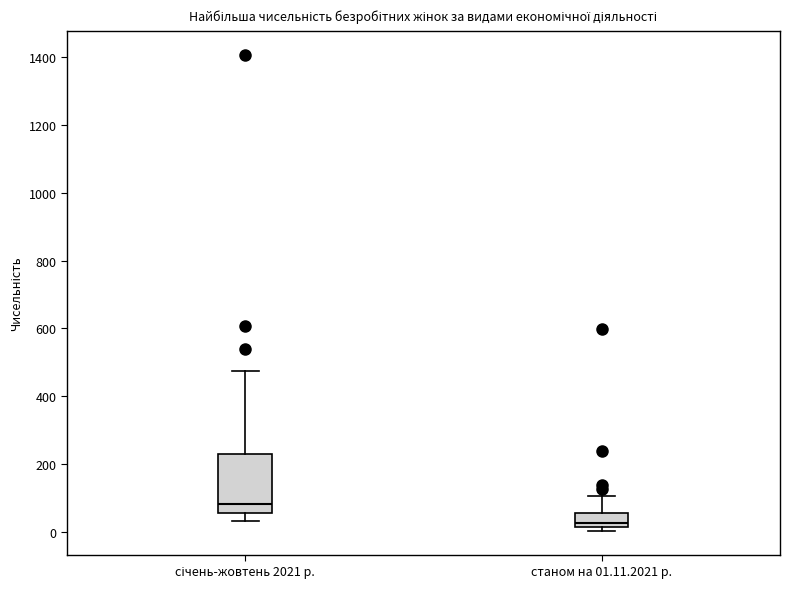

Comparing the boxes themselves (not the whiskers), which one is the tallest?

січень-жовтень 2021 р.